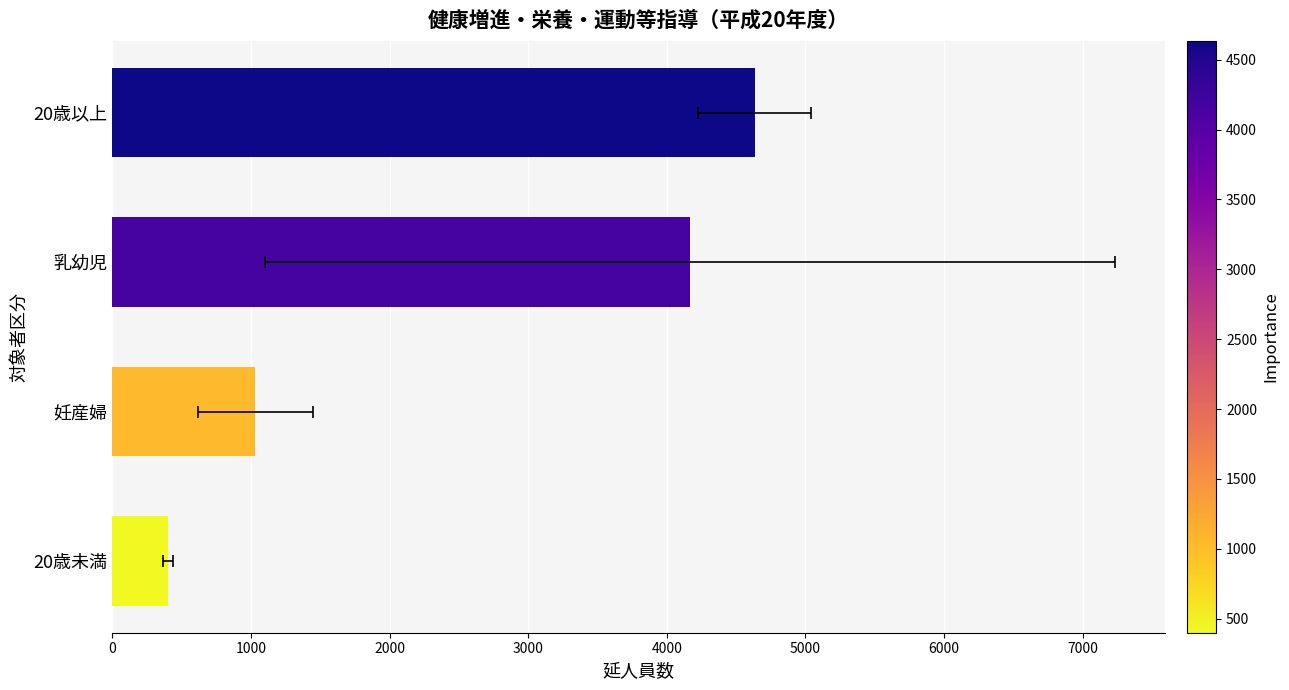

Read the value at 1000, to the nearest 100.

1000